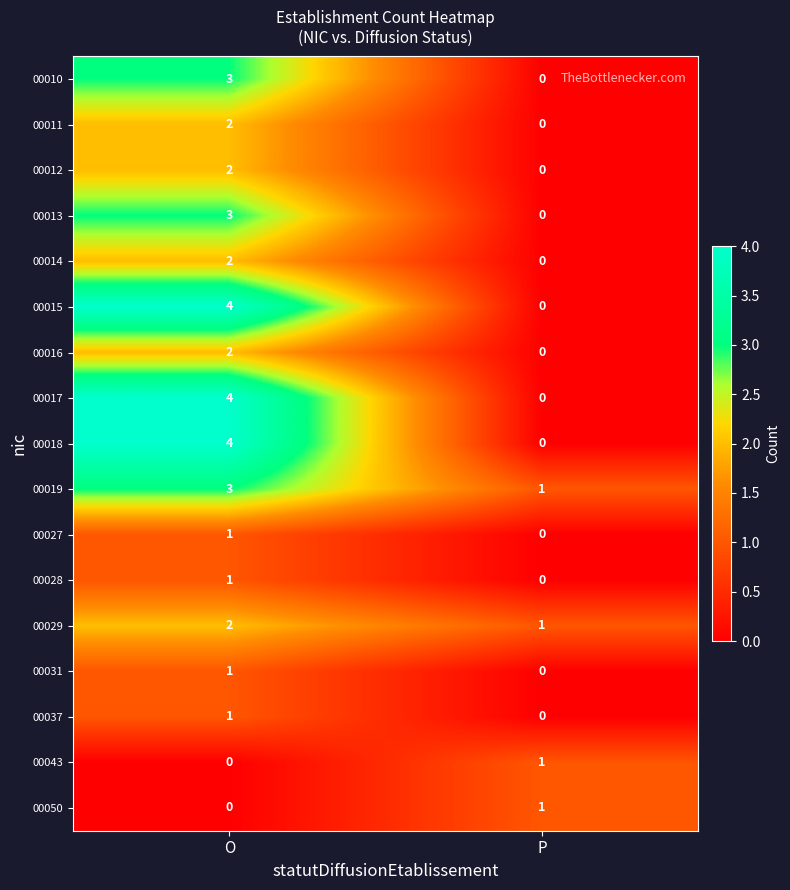

What is the difference between the 00010 values at O and P?

3